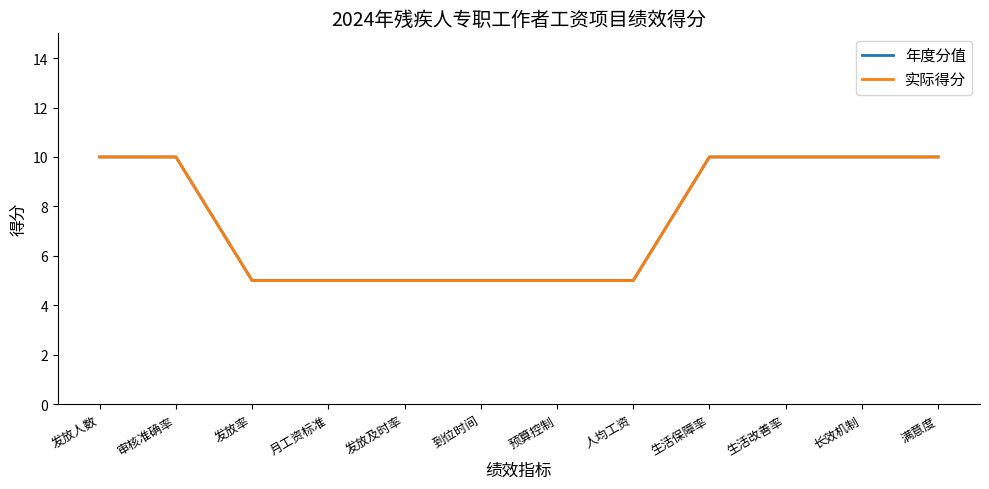

Is this an area chart (filled region under the line)?

No